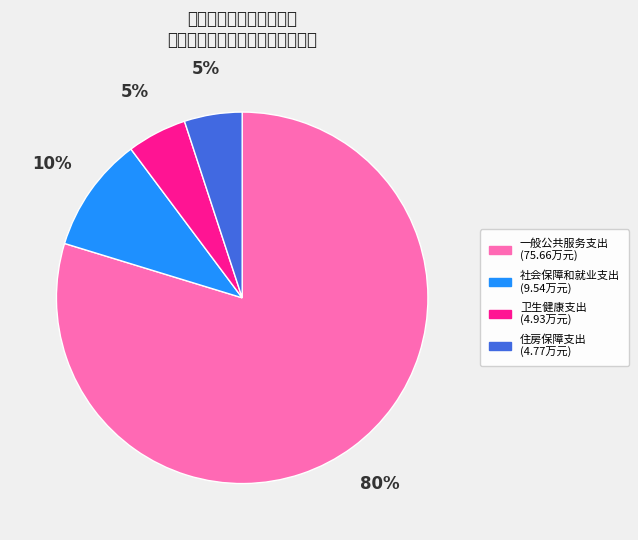

How many slices are in this pie chart?

4